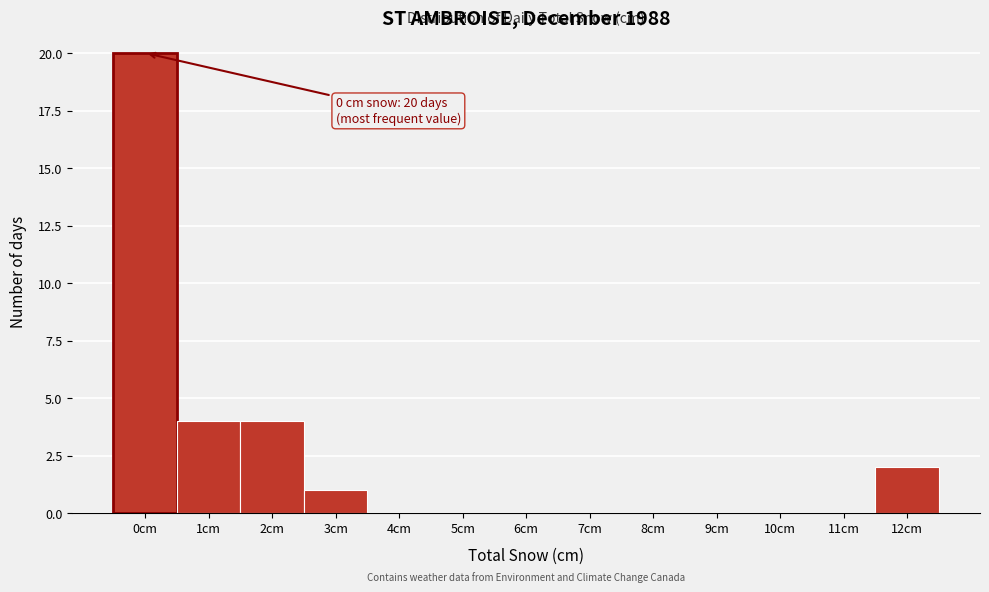

Which category has the highest value across all series?

0cm